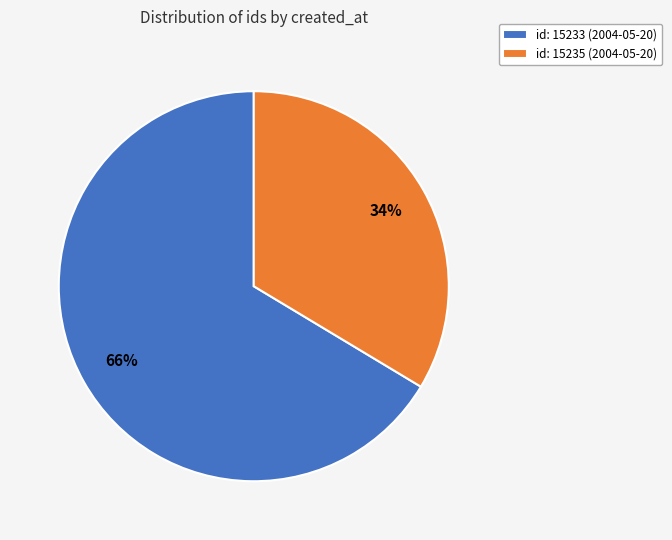

The id: 15233 (2004-05-20) slice represents 79% of the pie. True or false?

False